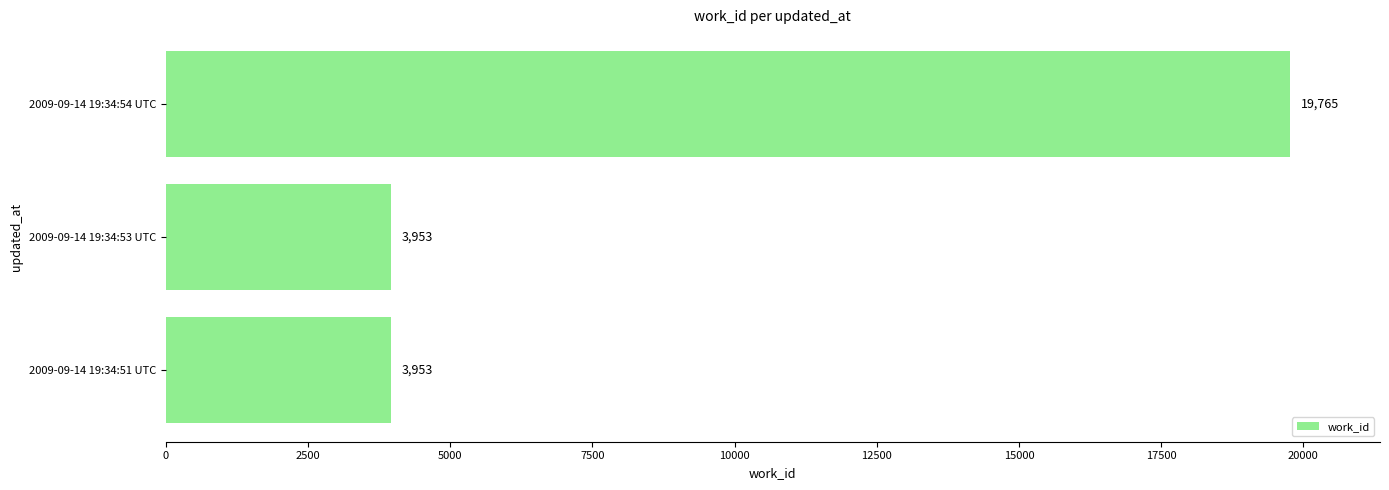

Count the values in the range 3953 to 19765.

3